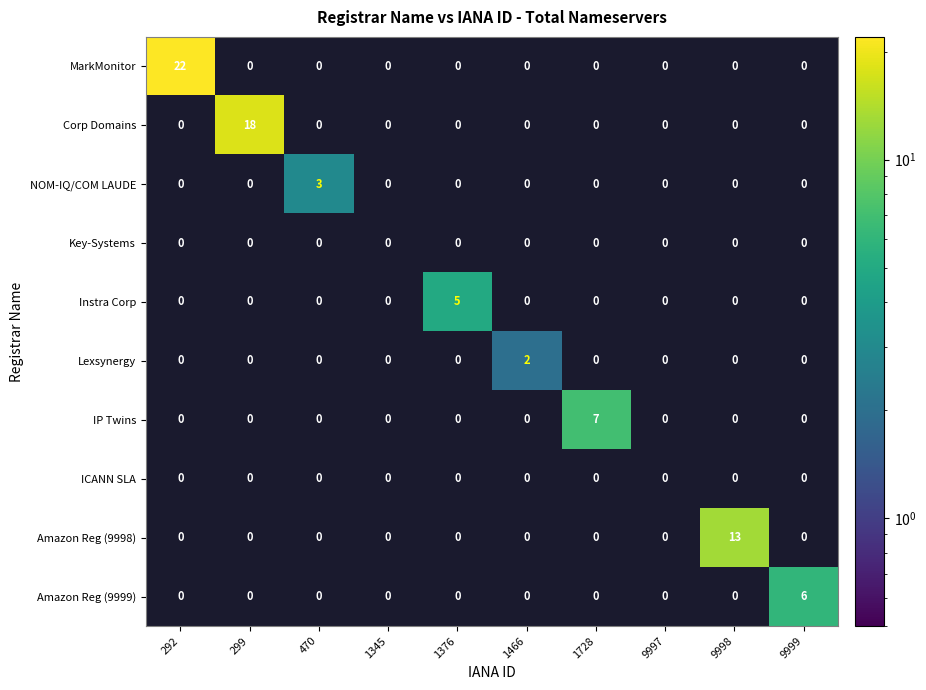

What is the total value across all series at 1376?

5